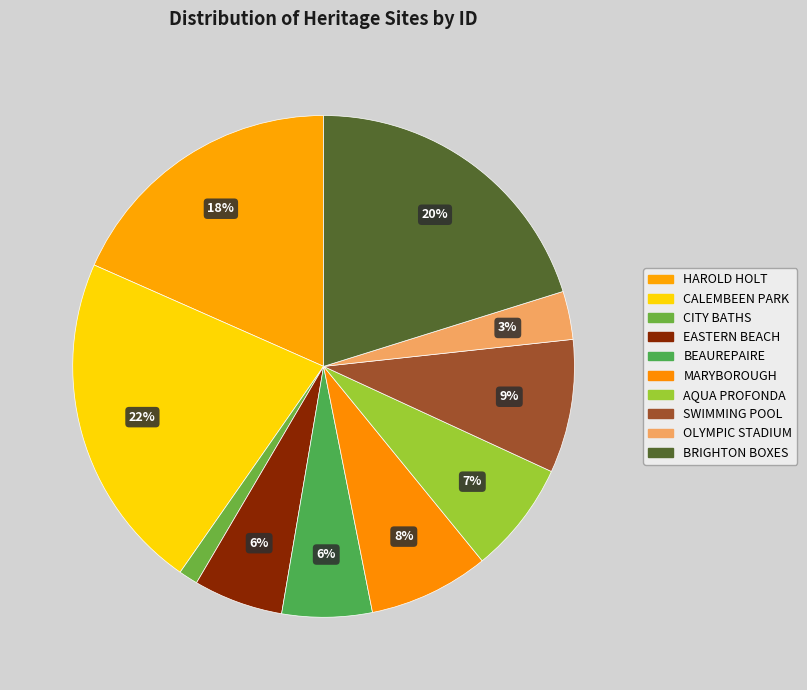

Is it true that SWIMMING POOL is 9% of the pie?

True